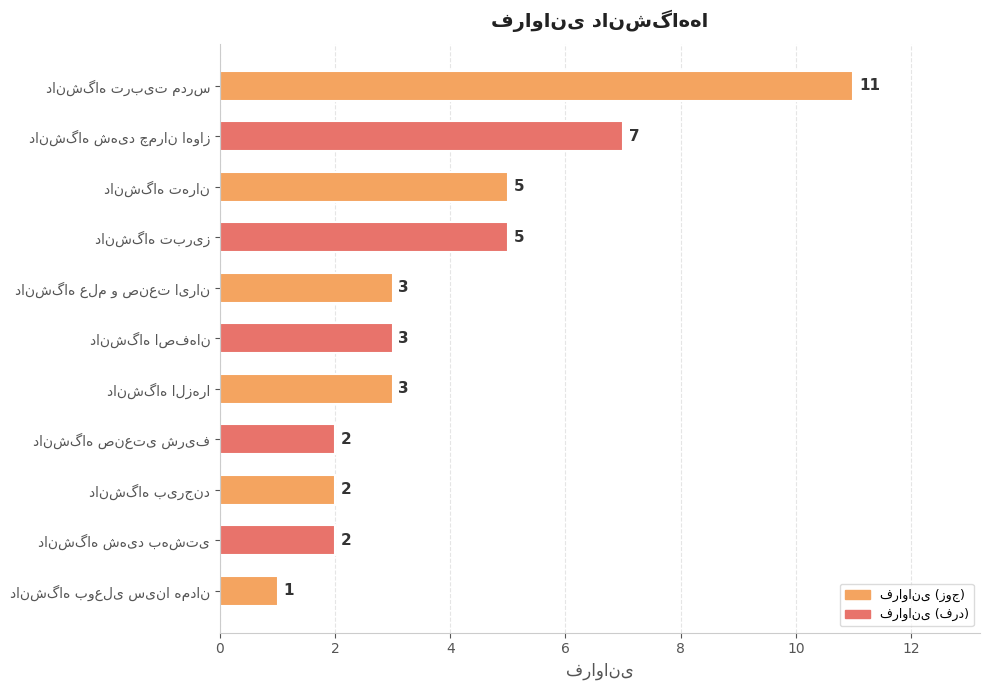

How many values are between 2 and 5?

8